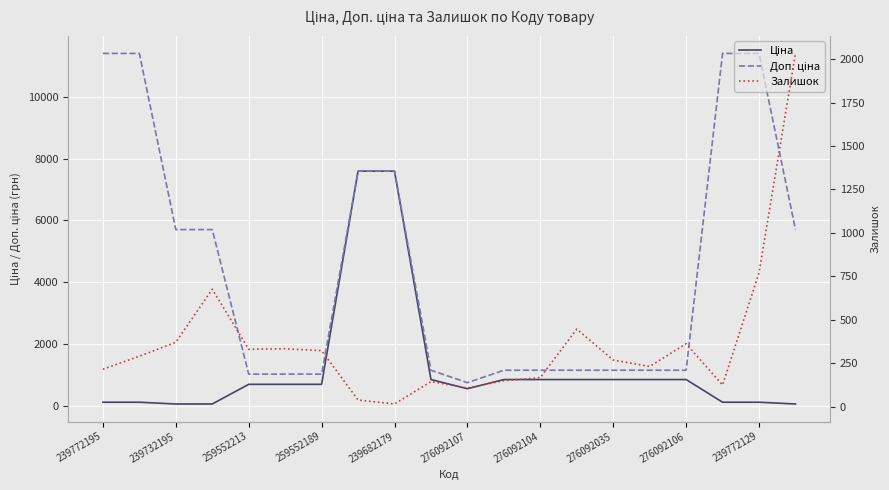

True or false: Доп. ціна and Залишок cross at least once.

False